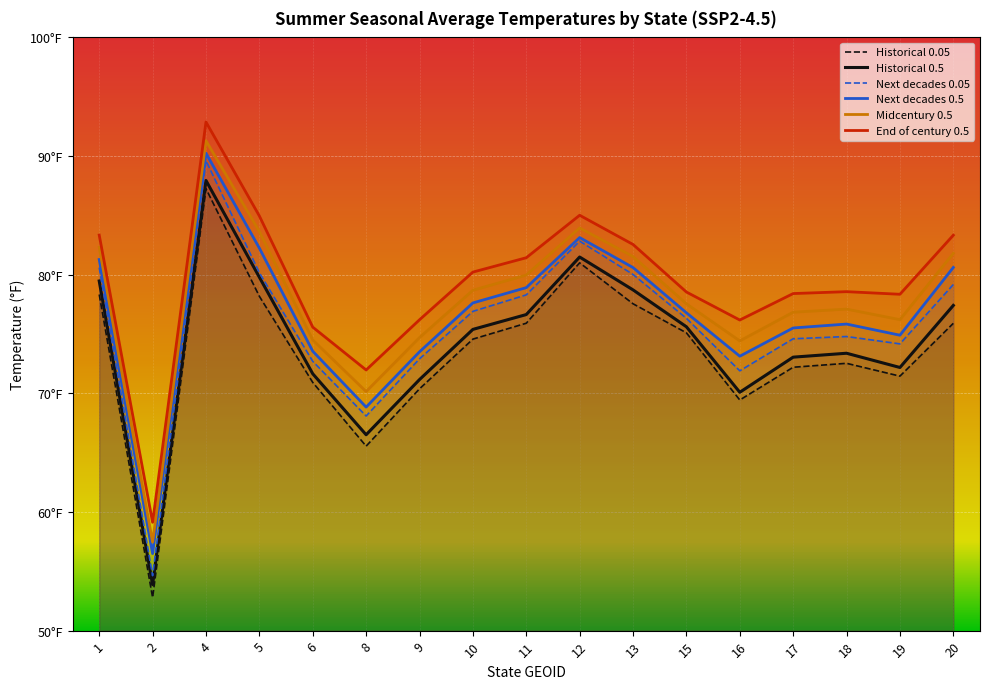

At which label does Next decades 0.05 reach its peak?

4